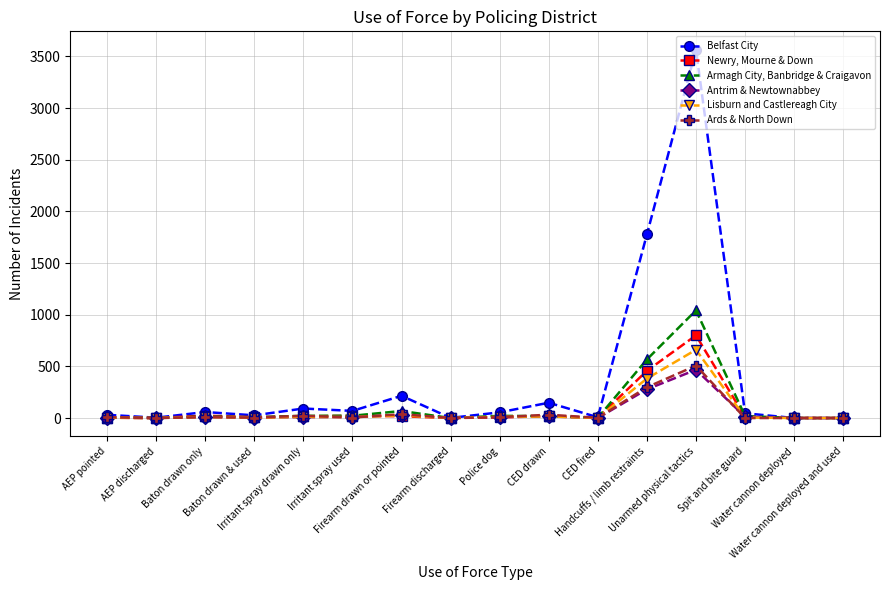

What is the greatest value displayed?

3565